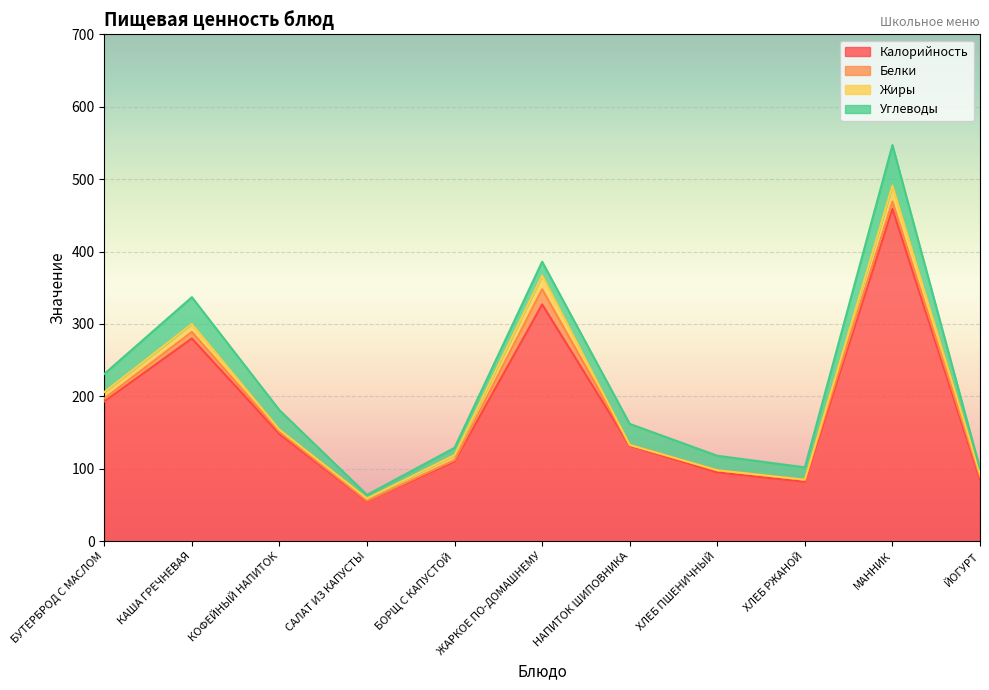

Reading left to right, list all the values displayed in this chart.

Калорийность: 193	280	148	55	110	327	132	95	82	459	85
Белки: 4	9	3	1	2	21	1	3	3	10	4
Жиры: 9	11	3	3	7	19	0	0	0	22	4
Углеводы: 25	37	27	5	10	19	29	20	17	56	7